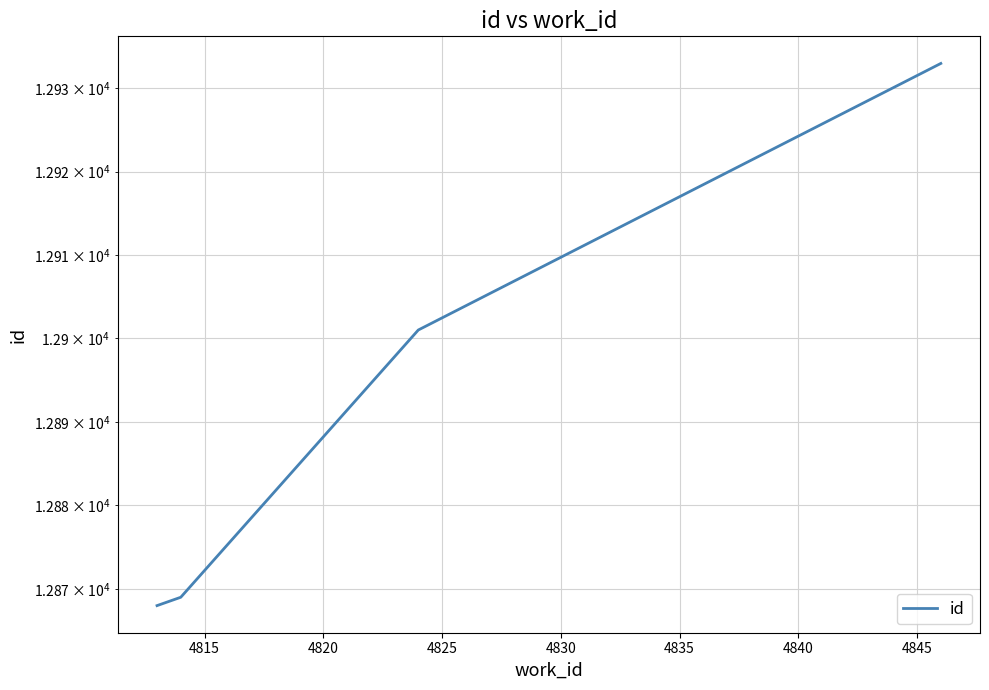

Does the chart display data point markers on the line(s)?

No